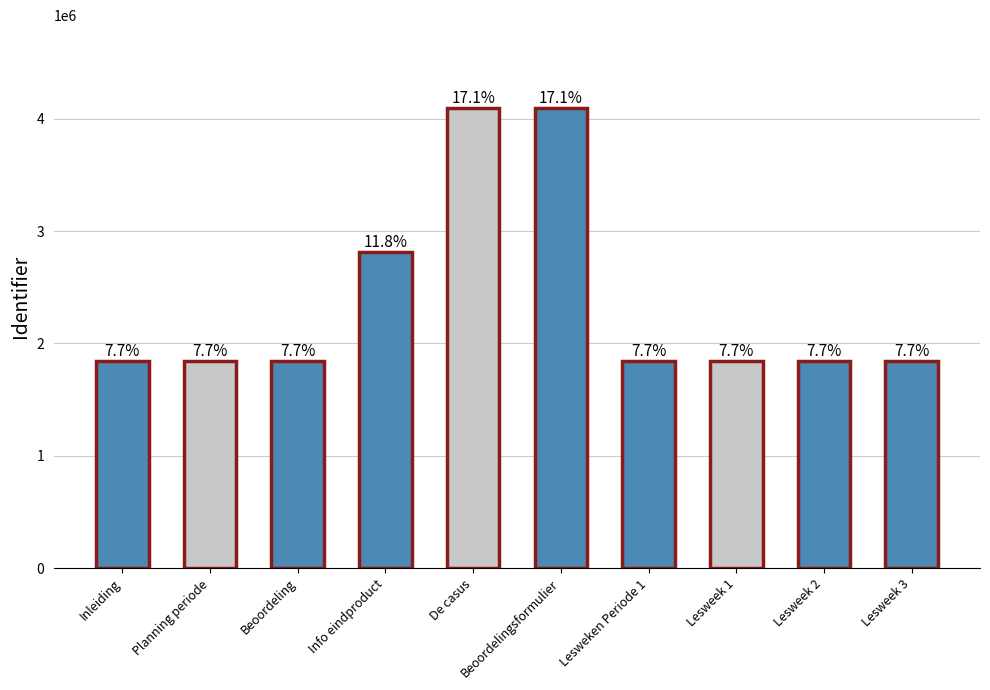

Reading right to left, what are all the values shown in this chart?

Lesweek 3=1843696	Lesweek 2=1843695	Lesweek 1=1843694	Lesweken Periode 1=1843693	Beoordelingsformulier=4094999	De casus=4095055	Info eindproduct=2814210	Beoordeling=1843692	Planning periode=1843691	Inleiding=1843690